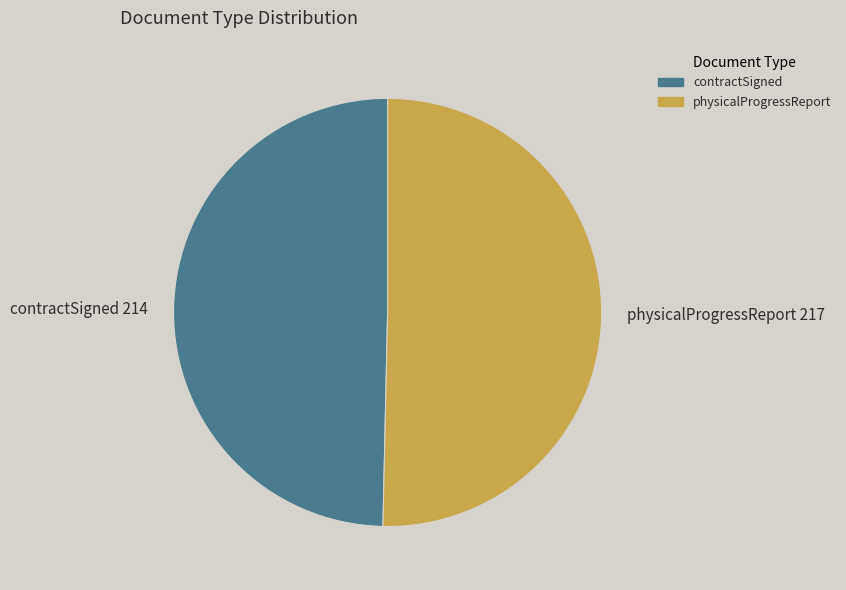

Do physicalProgressReport and contractSigned together represent more than half of the pie?

Yes